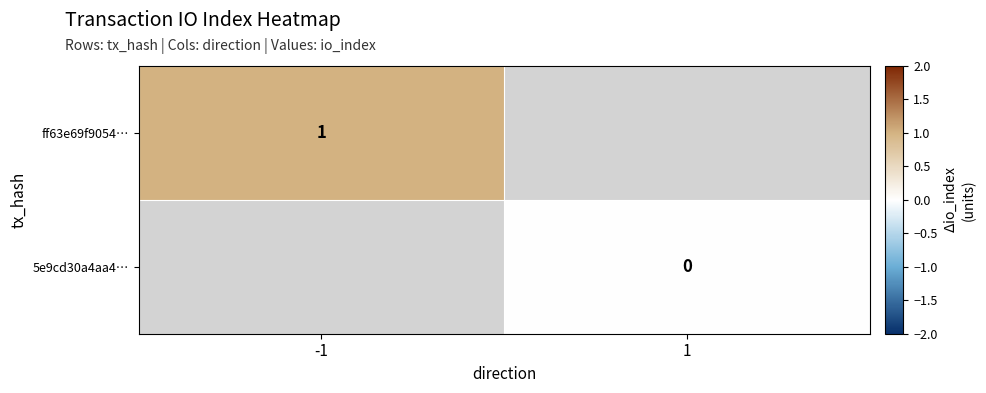

The ff63e69f9054… series shows 0.6 at -1. True or false?

False